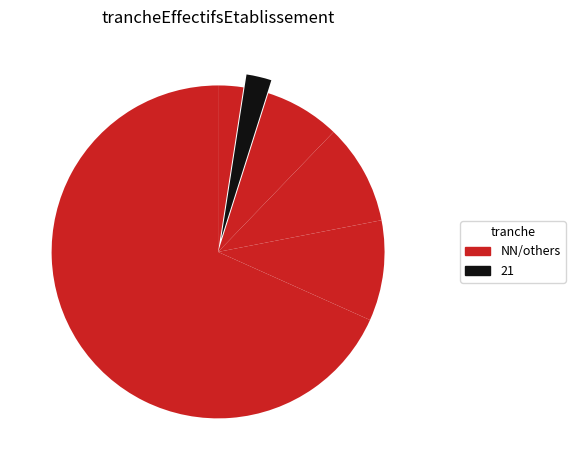

To the nearest percent, what is the average slice percentage?

17%